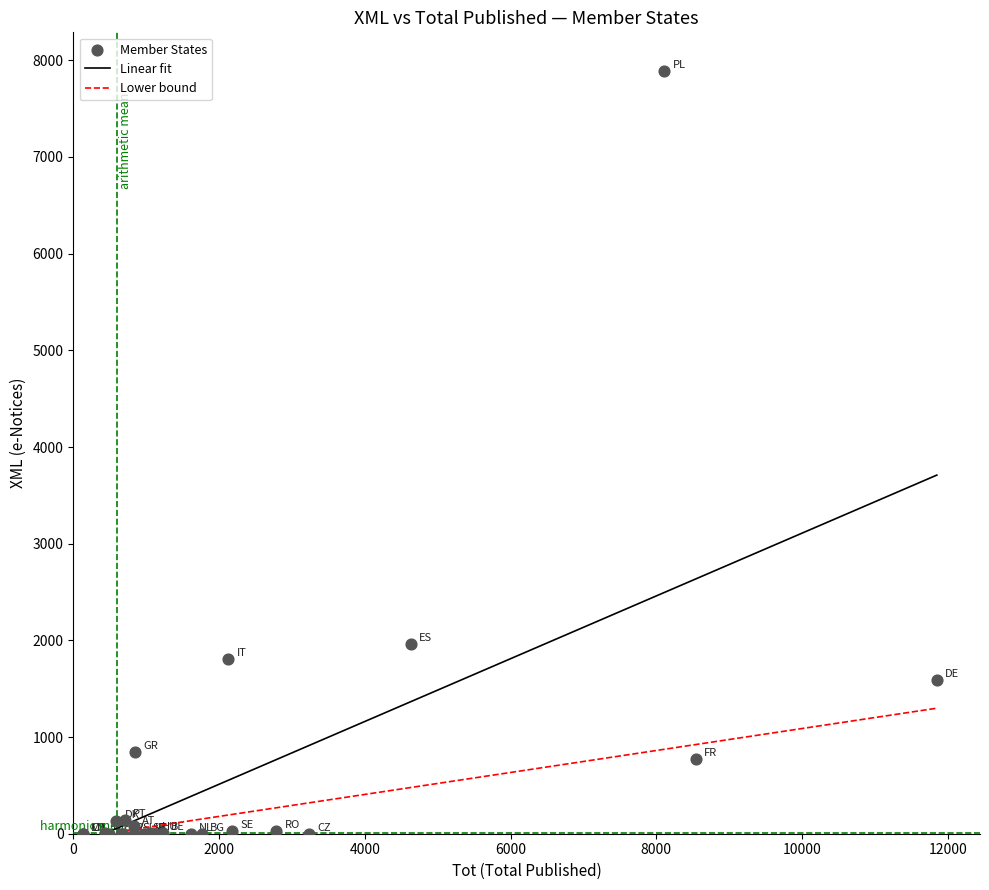

What Y value in the scatter plot is closest to 3944?

1960